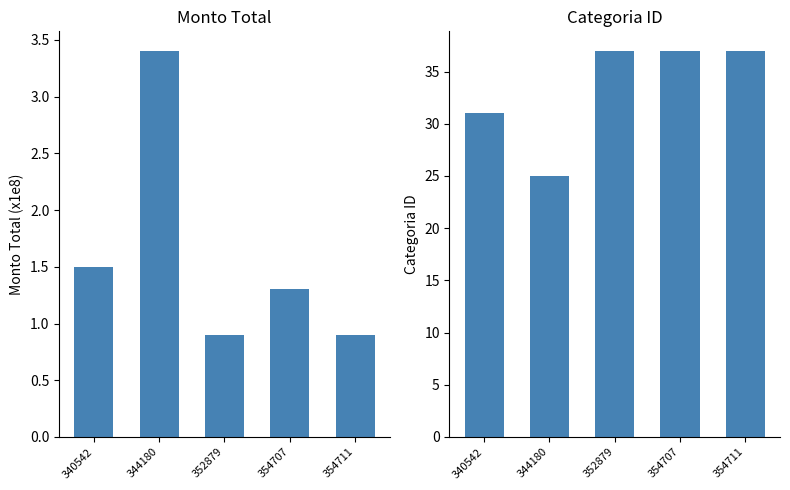

Which series has the largest total across all categories?

categoria_id